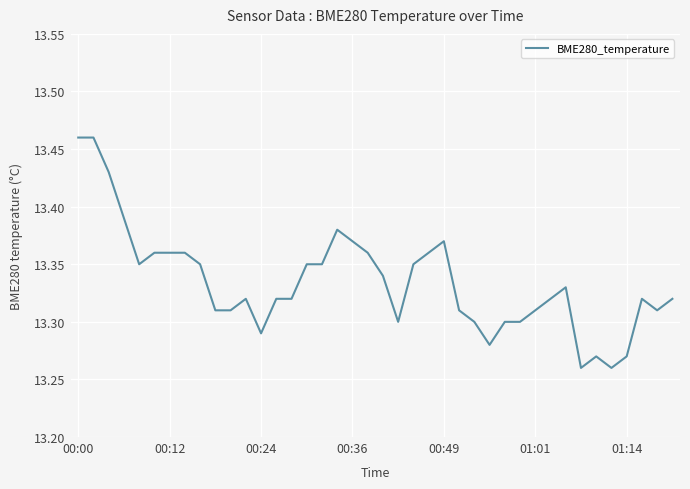

True or false: the data has more than 2 interior local peaks.

True